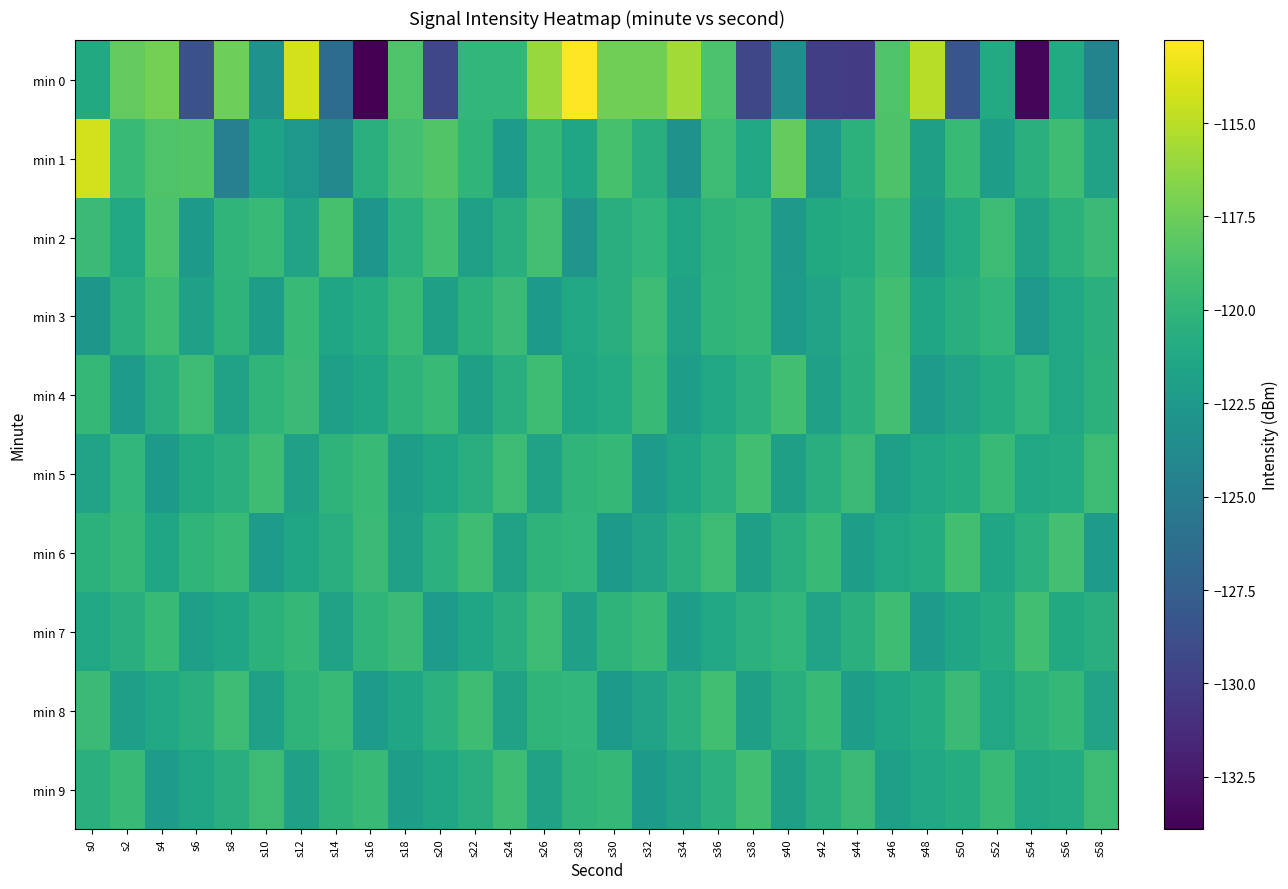

Which series has the largest range (max minus min)?

min 0